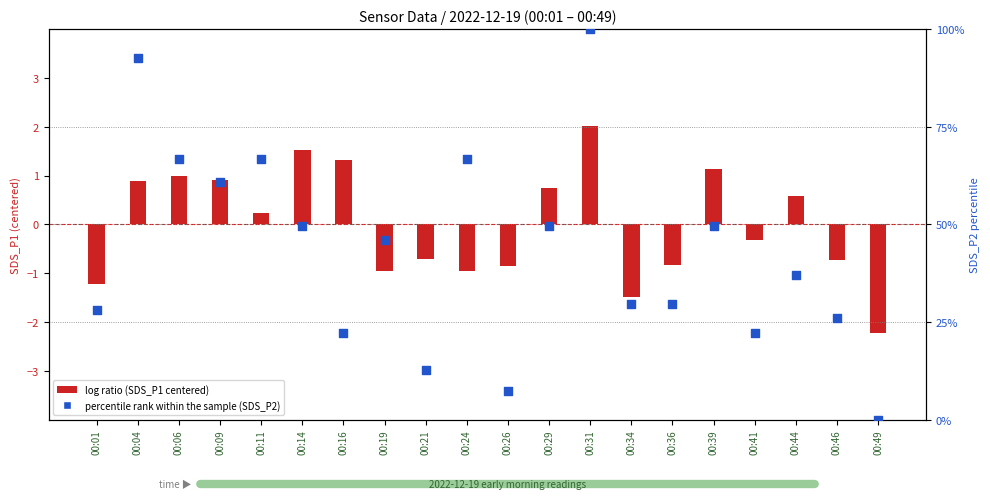

Which series contains the lowest Y value?

log ratio